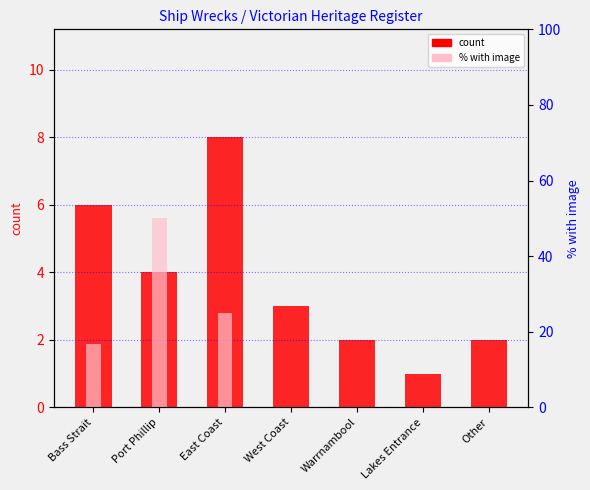

What is the maximum value for % with image?

50.0